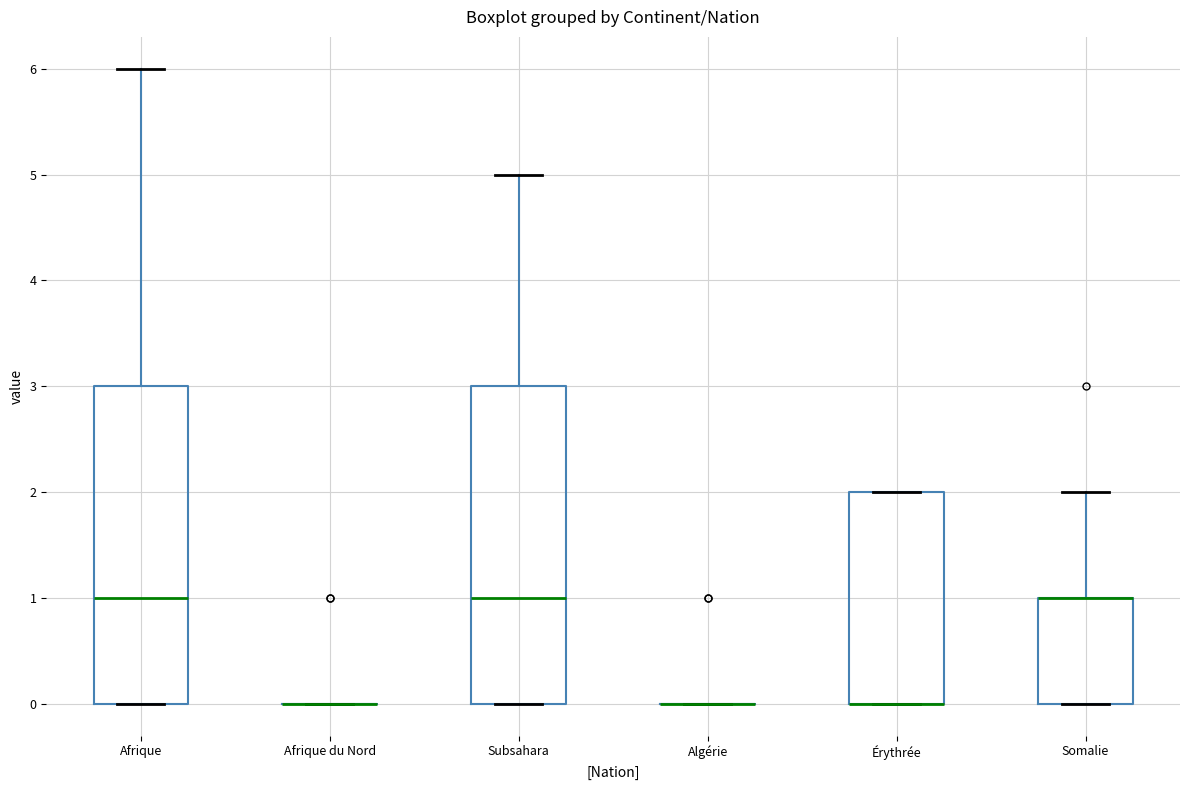

Reading left to right, read every box against the y-axis: the position of its median line, the range the box covers, and the ends of its whiskers. The values are not printed on the chart, so give them approximately, as read against the axis.

Afrique: median 1, box 0 to 3, whiskers 0 to 6
Afrique du Nord: box collapsed to a line at 0, whiskers 0 to 0
Subsahara: median 1, box 0 to 3, whiskers 0 to 5
Algérie: box collapsed to a line at 0, whiskers 0 to 0
Érythrée: median 0 (drawn on the box's lower edge), box 0 to 2, whiskers 0 to 2
Somalie: median 1 (drawn on the box's upper edge), box 0 to 1, whiskers 0 to 2